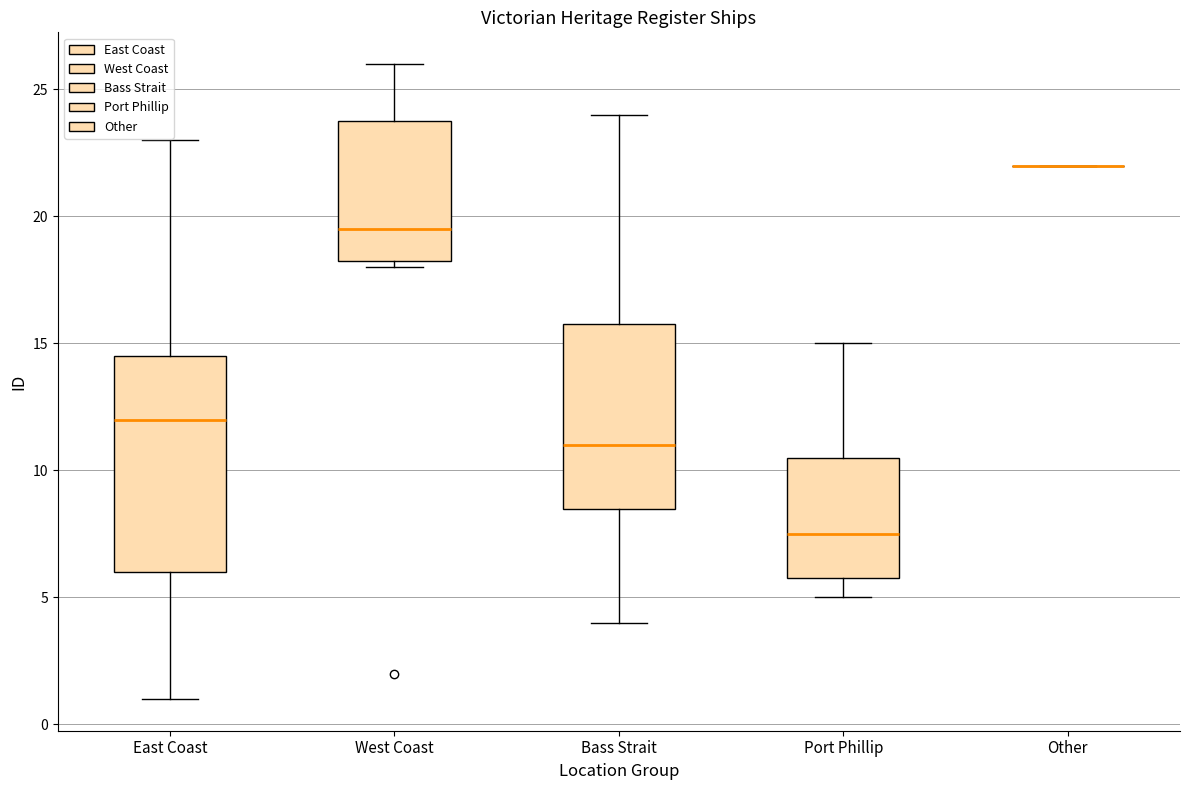

Where does the upper whisker of the box for West Coast end on the y-axis? The values are not printed on the chart, so give them approximately, as read against the axis.

26.0